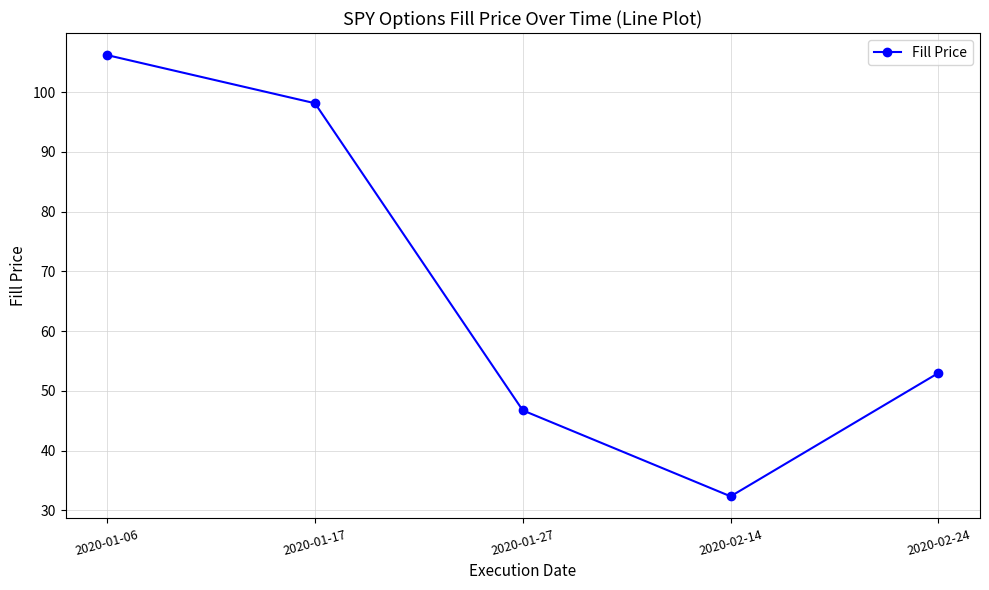

Which has a higher value, 2020-02-14 or 2020-02-24?

2020-02-24